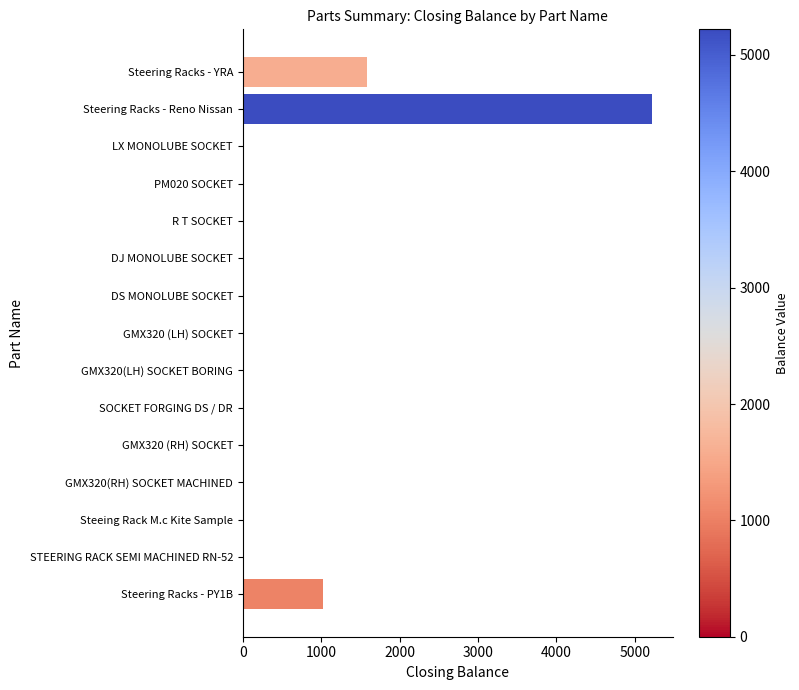

The chart shows a value of 0 at DS MONOLUBE SOCKET. True or false?

True